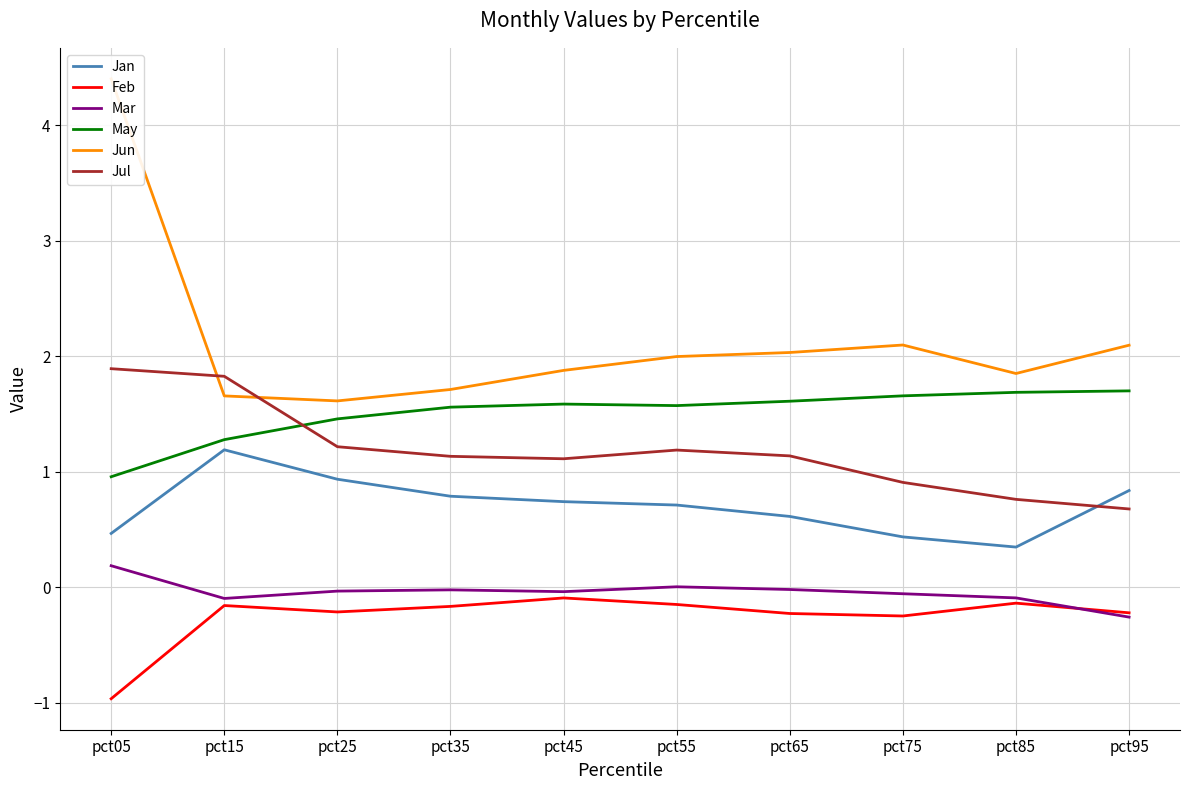

At which label does Jul first exceed 1?

pct05